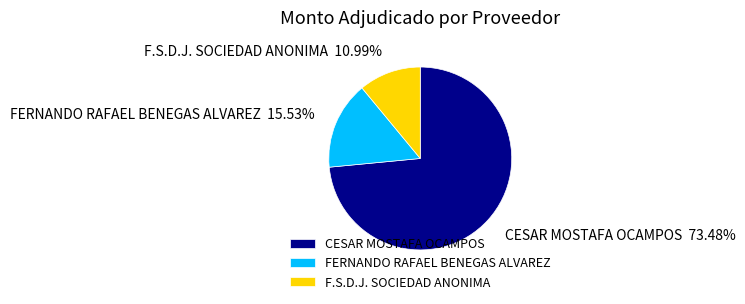

Is the sum of F.S.D.J. SOCIEDAD ANONIMA and CESAR MOSTAFA OCAMPOS greater than half?

Yes